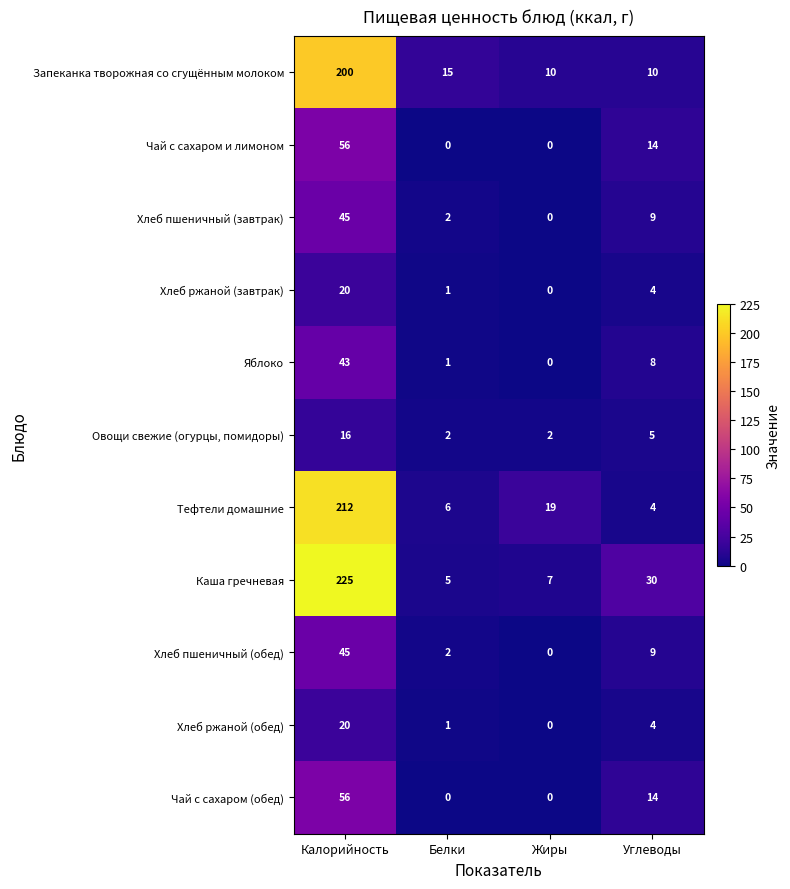

At which category does the chart reach its peak across all series?

Калорийность